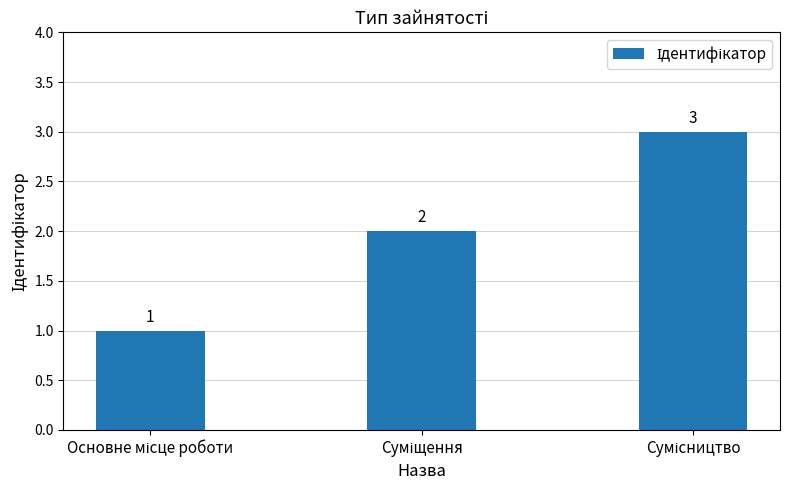

Reading left to right, list all the values displayed in this chart.

1	2	3